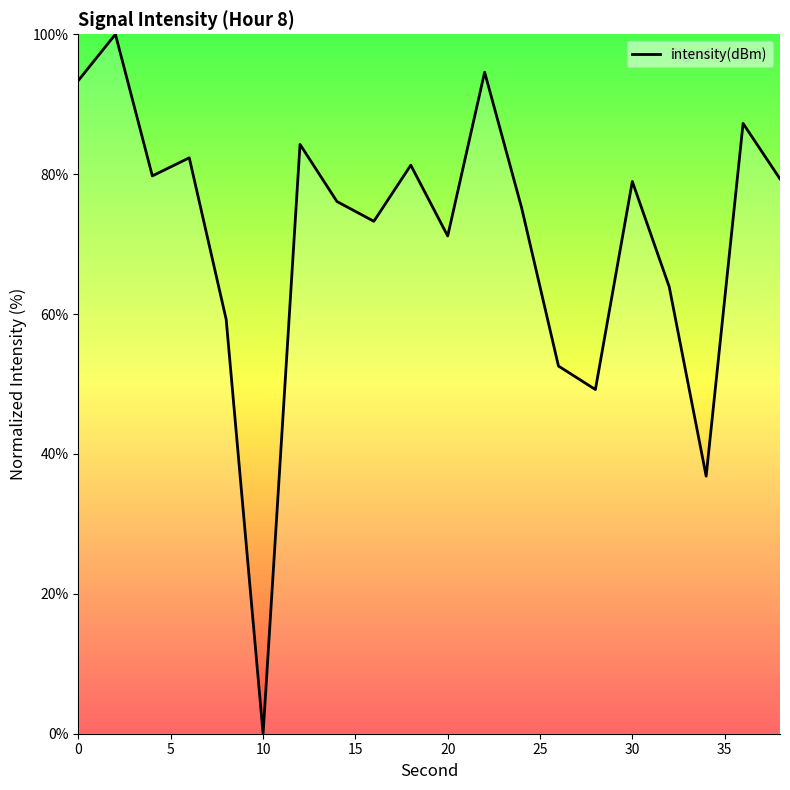

What is the difference between the maximum and minimum values?

100.0